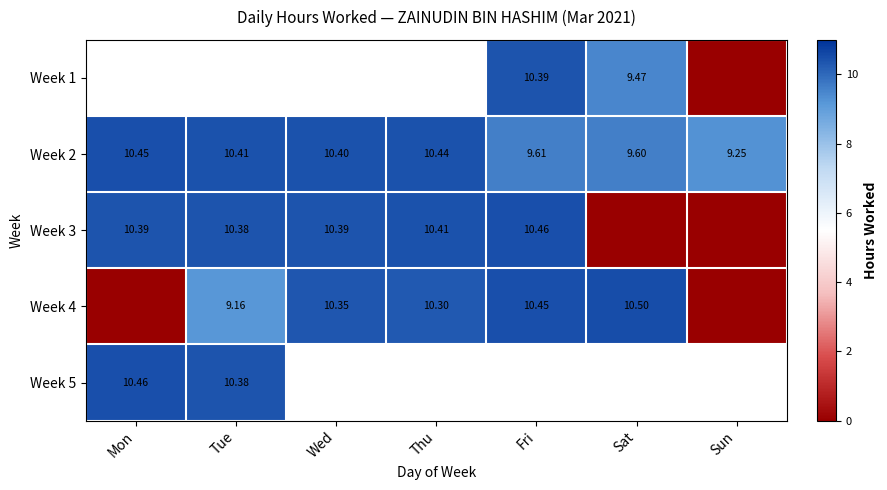

Is it true that Week 2 equals 17.1 at Tue?

False